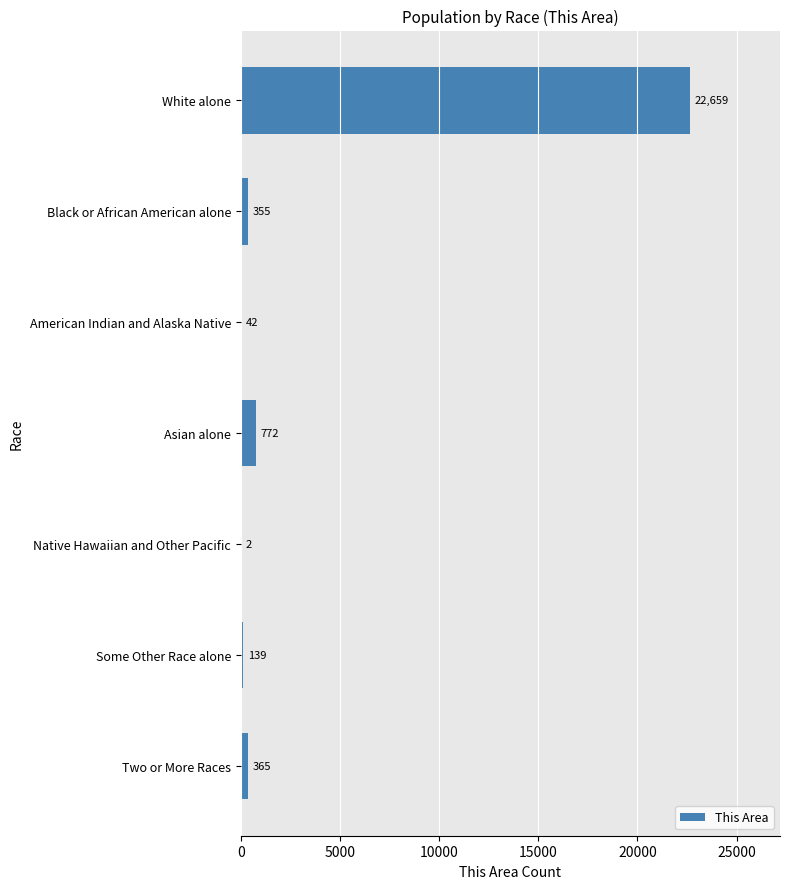

What is the average value?

3476